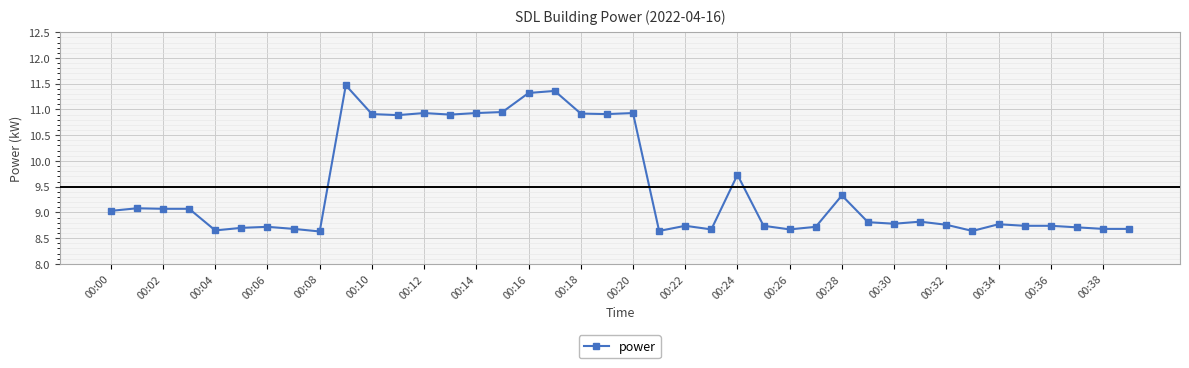

True or false: the data has more than 1 interior local peaks.

True